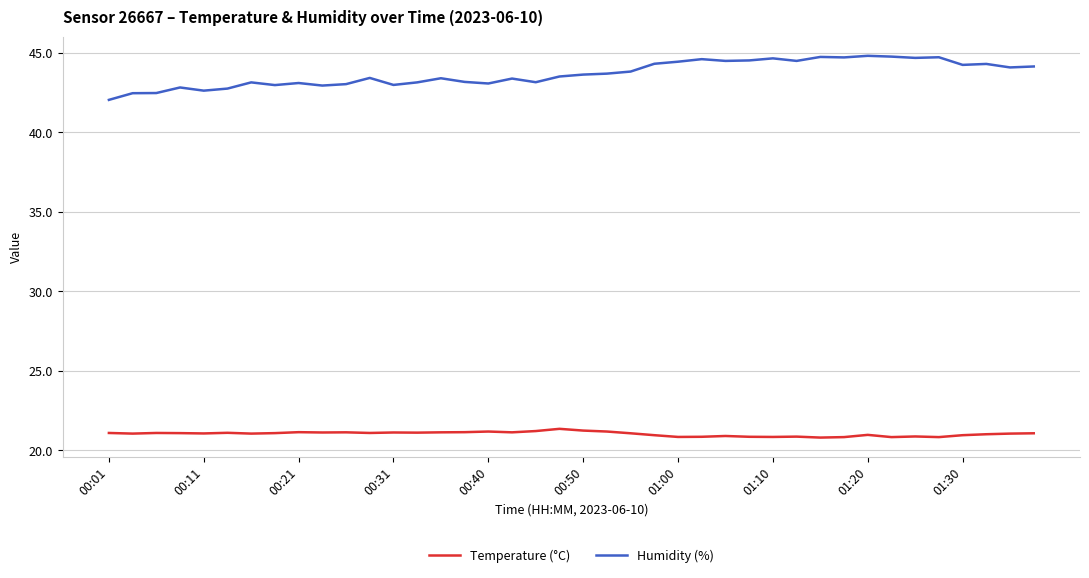

What is the sum of all Humidity (%) values?

1747.4